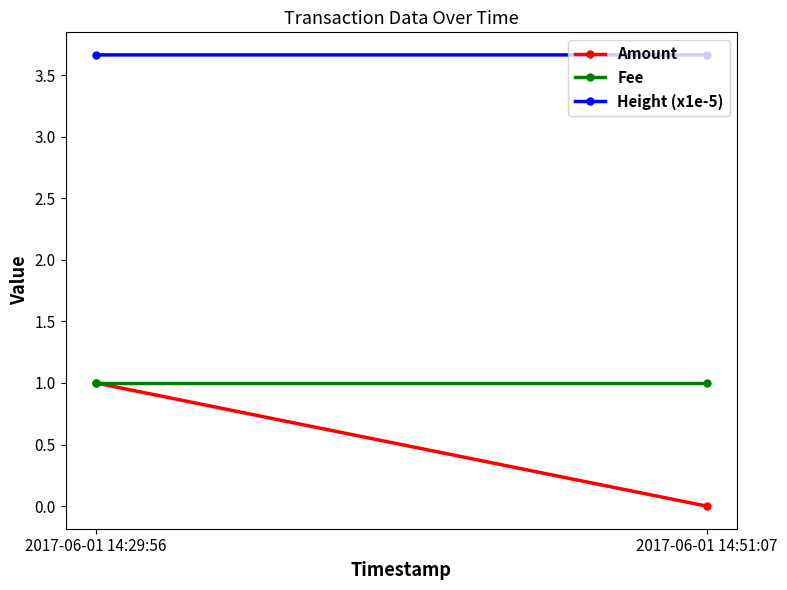

Count the number of data series in this chart.

3